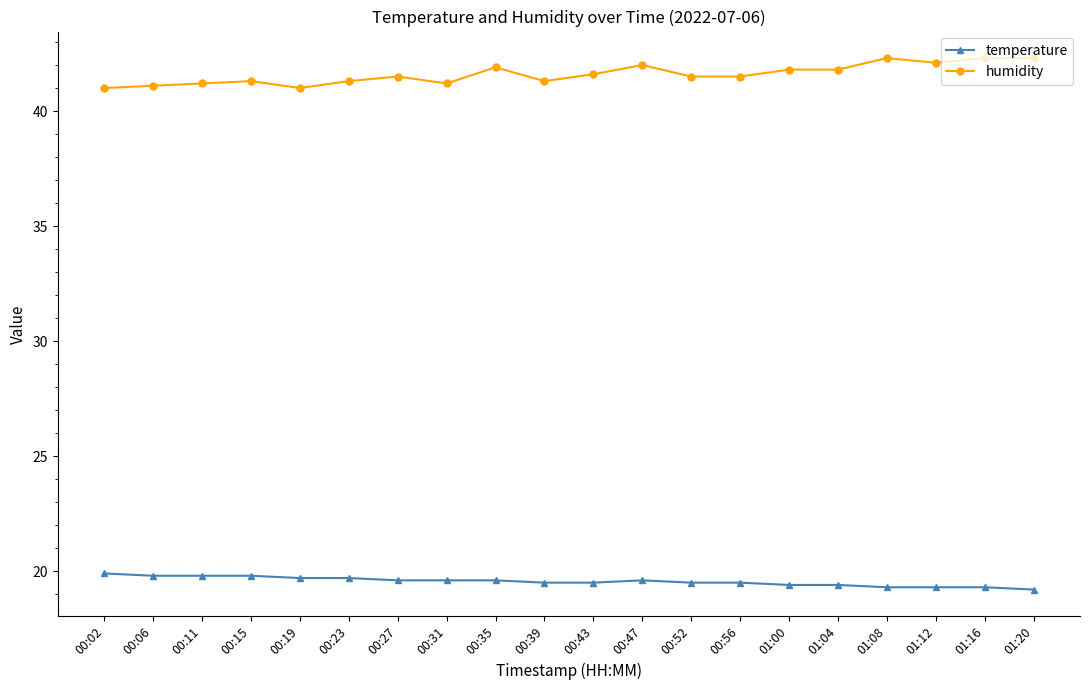

The value of humidity at 00:52 is 41.5. True or false?

True